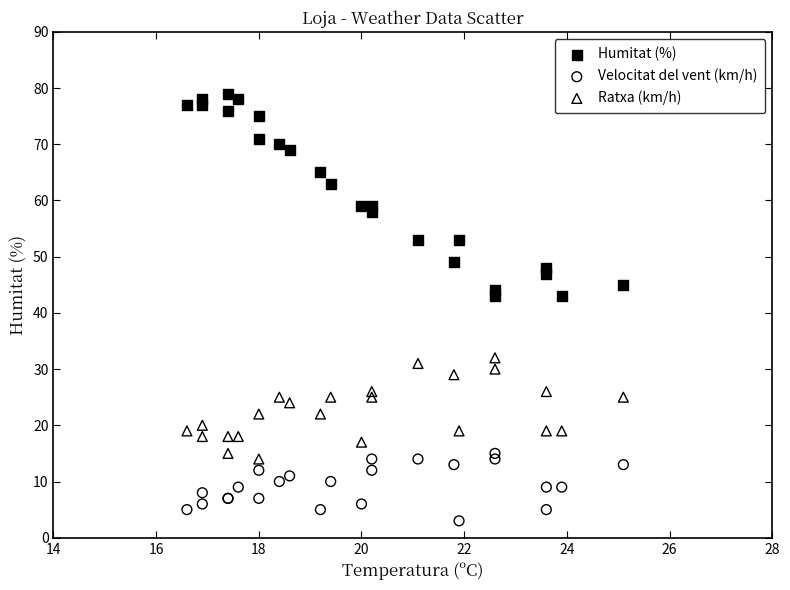

Which series reaches the maximum Y coordinate?

Humitat (%)